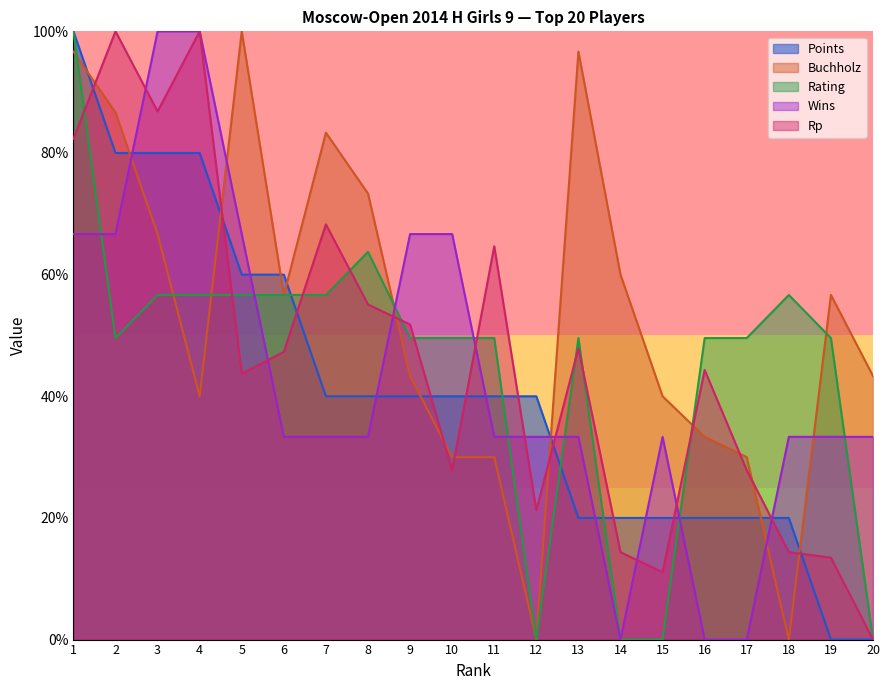

How many times do Points and Rating cross each other?

5